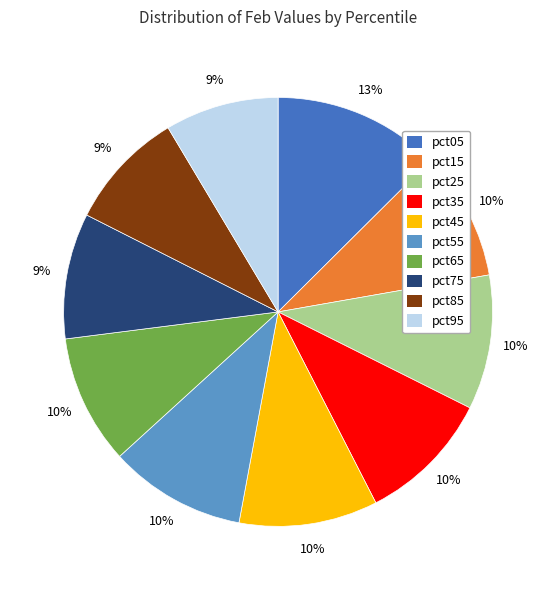

To the nearest percent, what is the combined percentage of pct95 and pct55?

19%